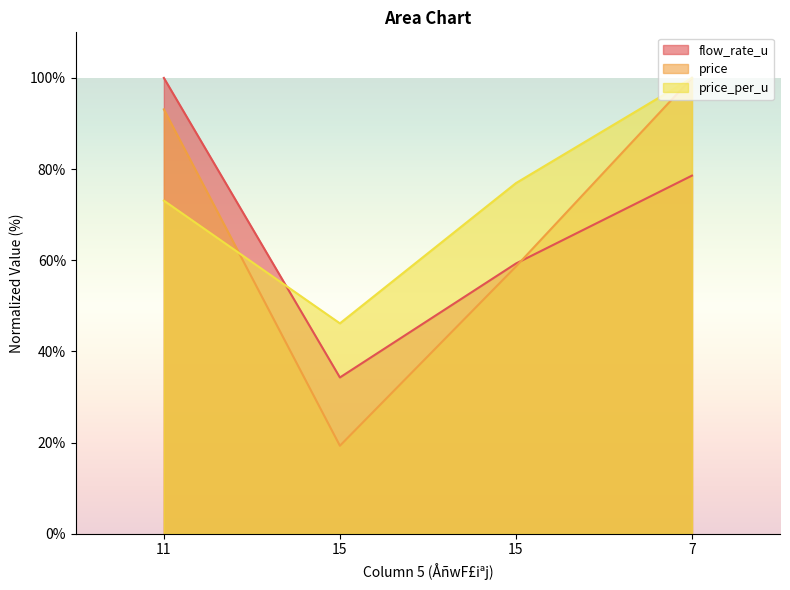

Reading left to right, list all the values displayed in this chart.

flow_rate_u: 11=100.0	15=34.3	15=59.3	7=78.6
price: 11=93.1	15=19.3	15=58.6	7=100.0
price_per_u: 11=73.1	15=46.2	15=76.9	7=100.0